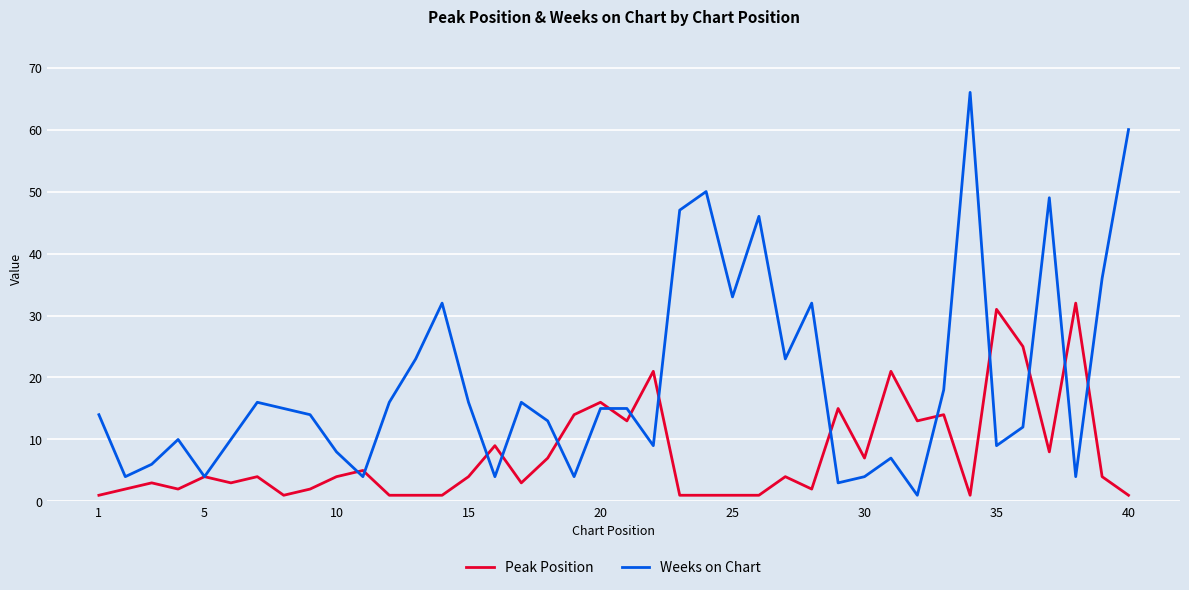

Which series ends up on top after the final intersection of Peak Position and Weeks on Chart?

Weeks on Chart